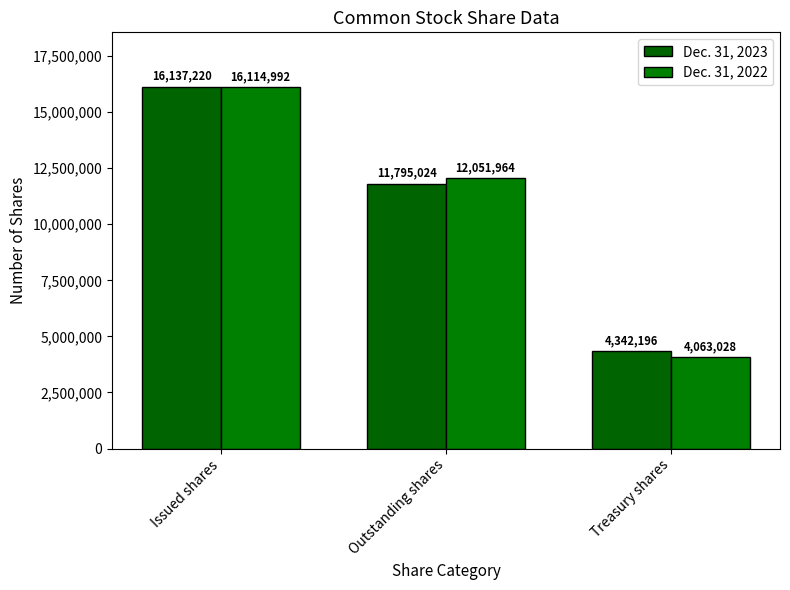

How many categories are shown in the chart?

3